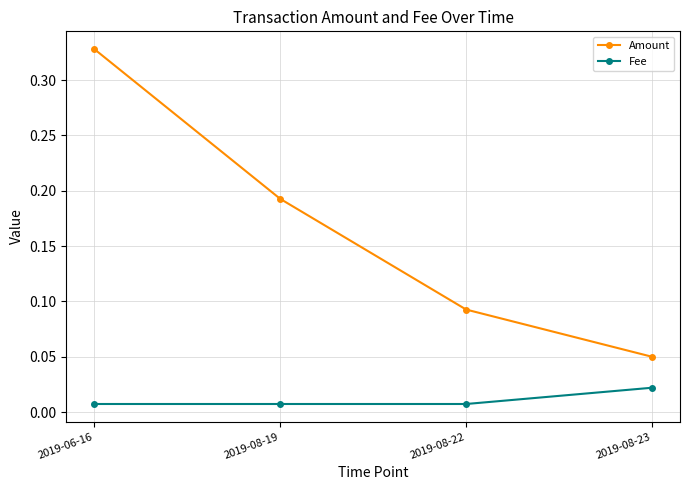

Count the Fee values in the range 0 to 1.

4